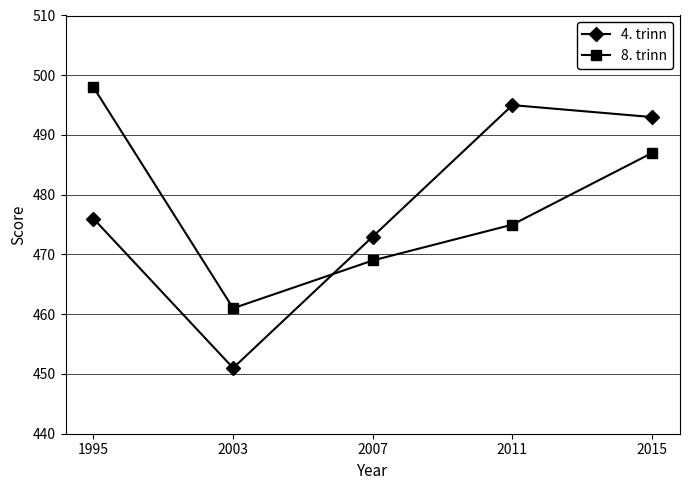

Where is the first local minimum for 4. trinn?

2003